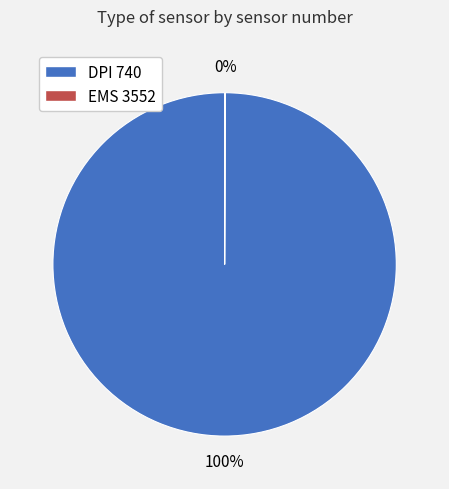

Which slice represents more than half of the pie?

DPI 740